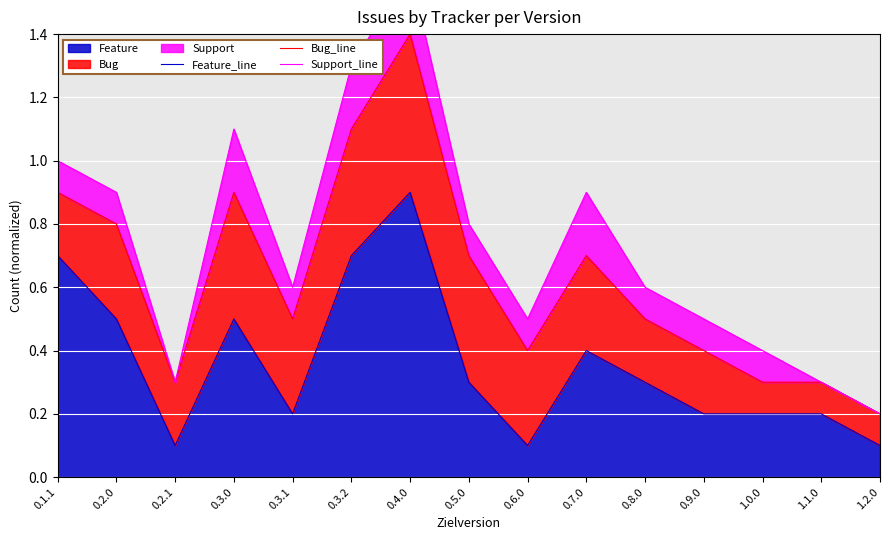

What is the difference between the second highest and minimum values in the Bug_line series?

0.9